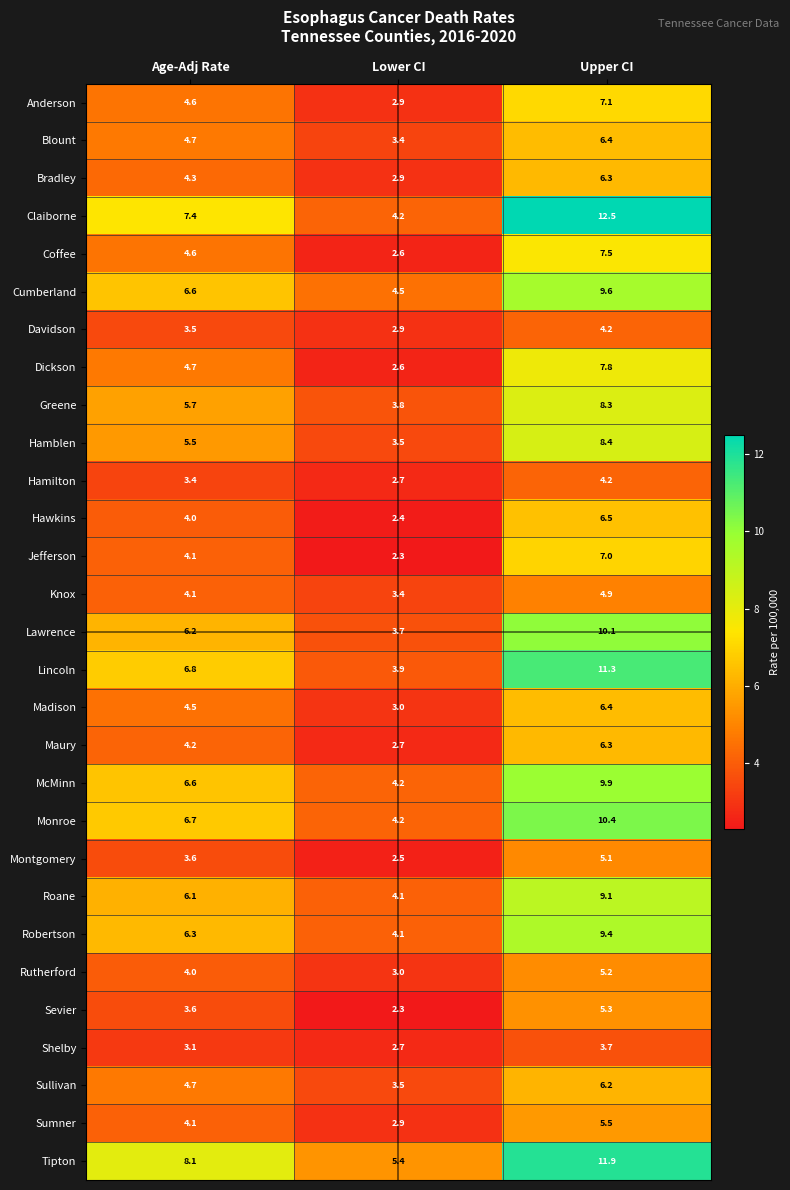

What is the minimum value shown in the chart?

2.3